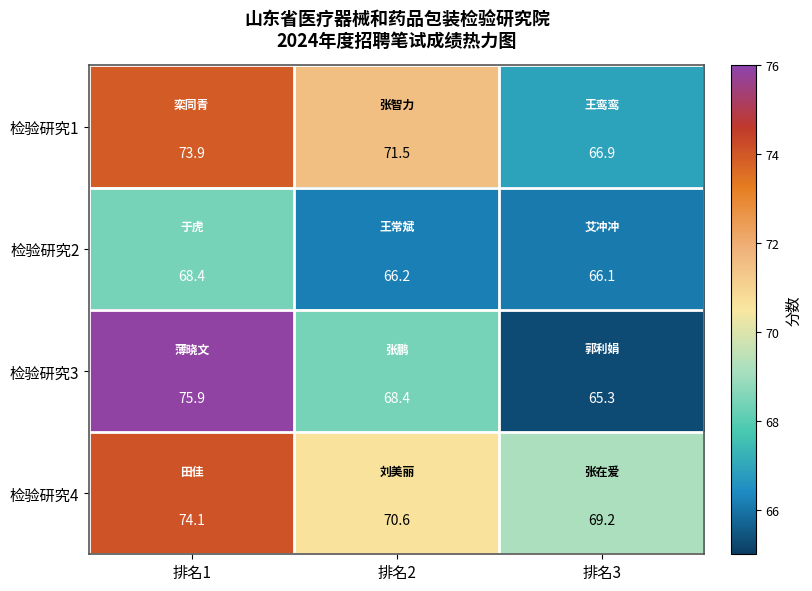

What is the difference between the 检验研究4 values at 排名2 and 排名1?

3.5